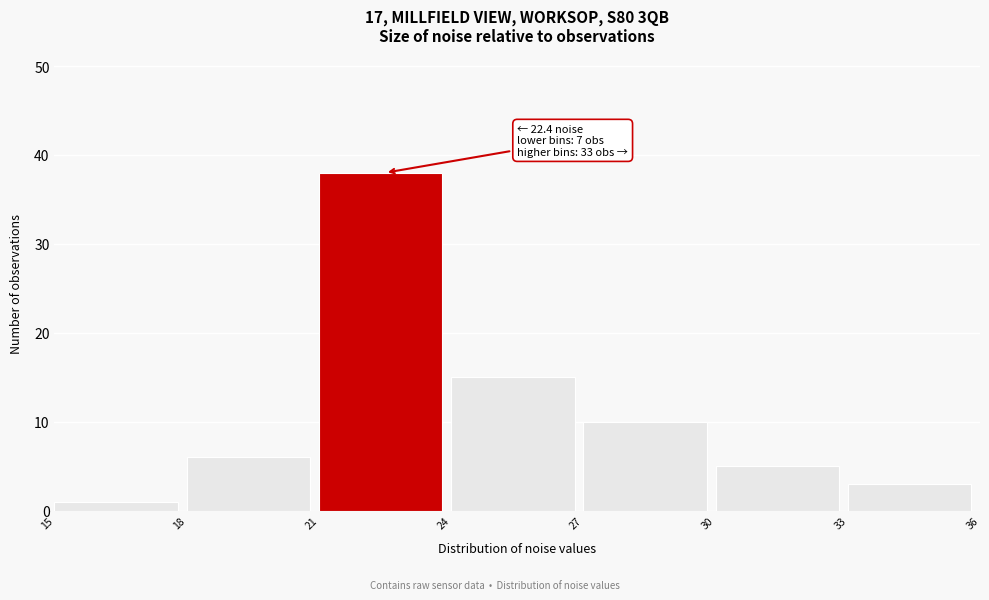

Over which range of the x-axis is the bar tallest?

21 to 24